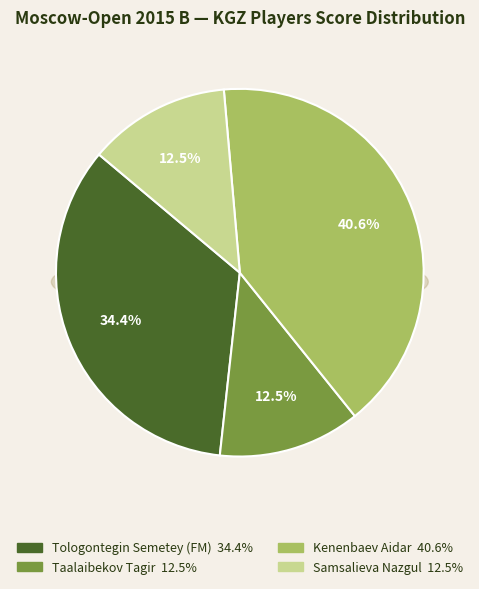

Does Samsalieva Nazgul account for over 50% of the chart?

No